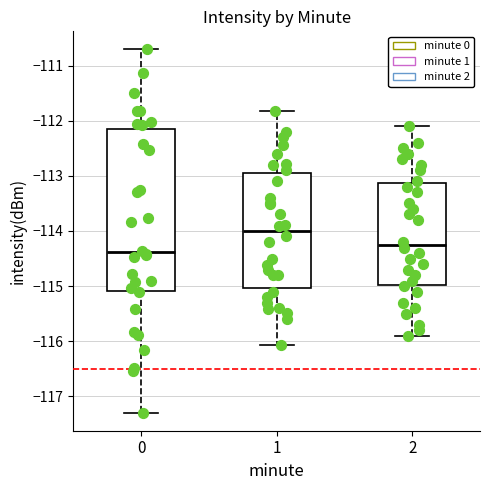

Which box has the highest median line?

1